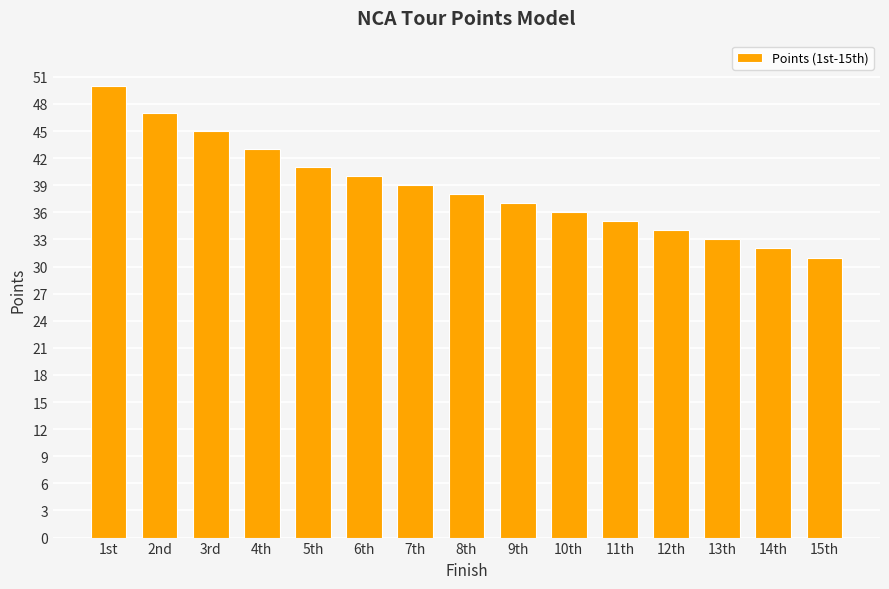

How many distinct data groups are displayed?

1